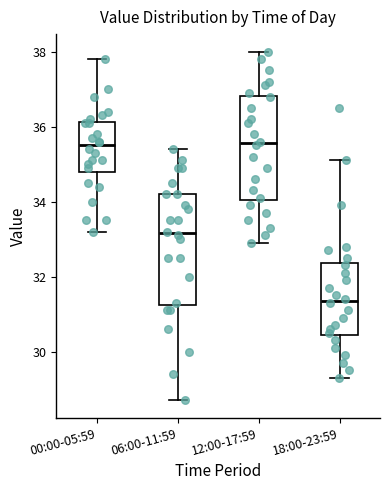

Reading left to right, read every box against the y-axis: the position of its median line, the range the box covers, and the ends of its whiskers. The values are not printed on the chart, so give them approximately, as read against the axis.

00:00-05:59: median 35.6, box 34.8 to 36.2, whiskers 33.2 to 37.8
06:00-11:59: median 33.2, box 31.2 to 34.2, whiskers 28.8 to 35.4
12:00-17:59: median 35.6, box 34.0 to 36.8, whiskers 33.0 to 38.0
18:00-23:59: median 31.4, box 30.4 to 32.4, whiskers 29.4 to 35.2